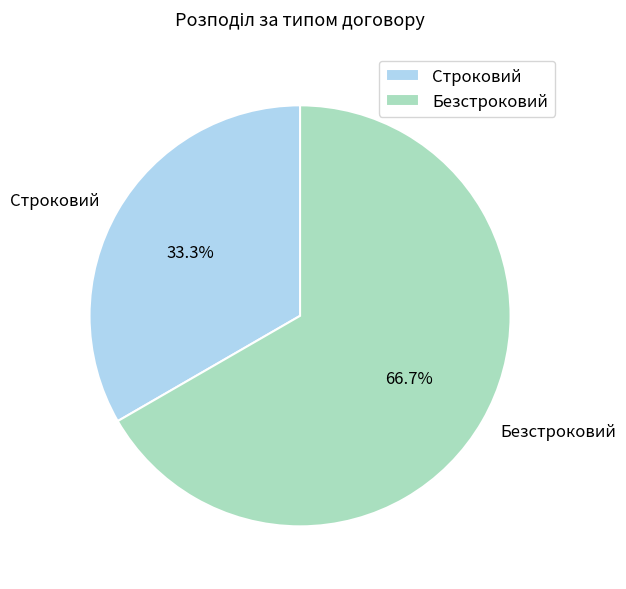

Which slice is the smallest?

Строковий